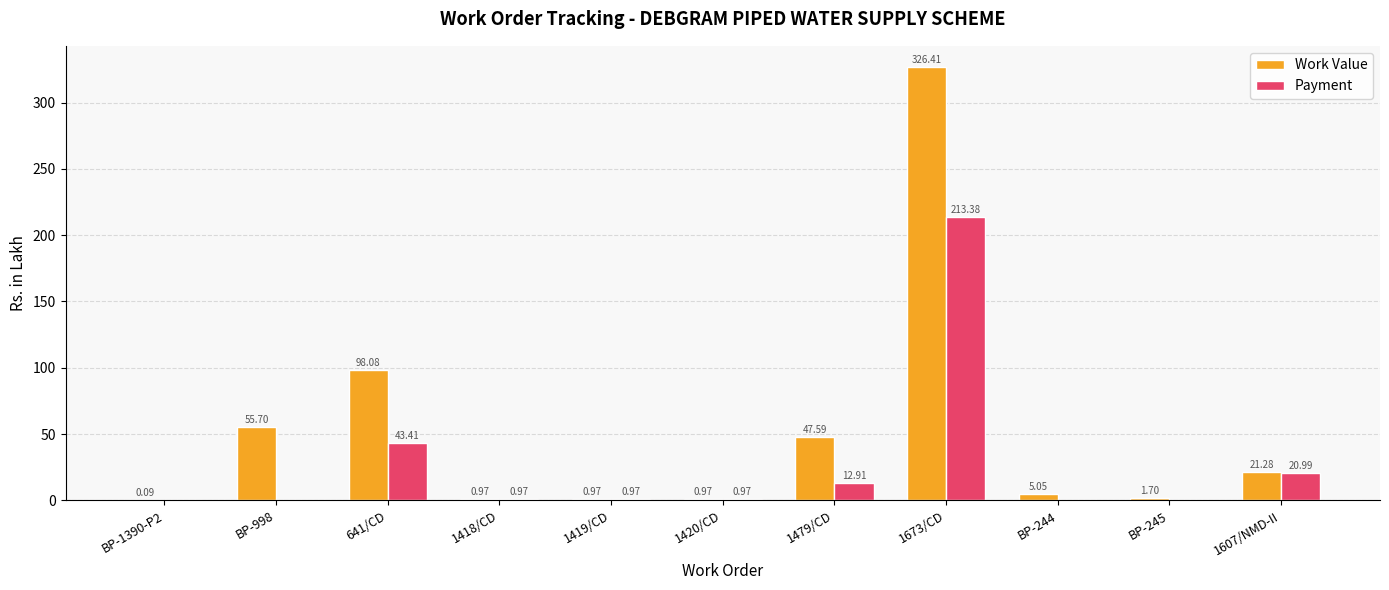

Is the value of Work Value at 641/CD greater than the value of Payment at BP-1390-P2?

Yes